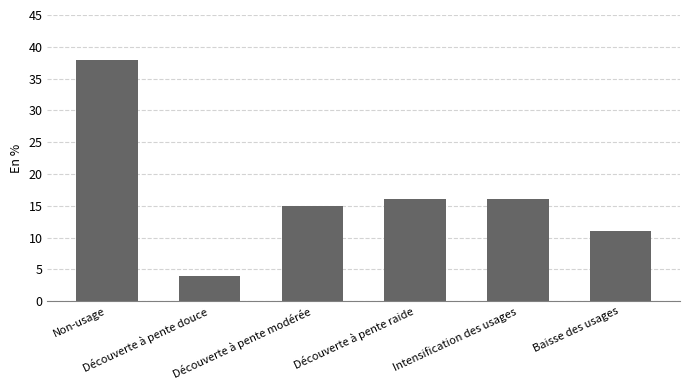

True or false: the data shows 11 at Baisse des usages.

True